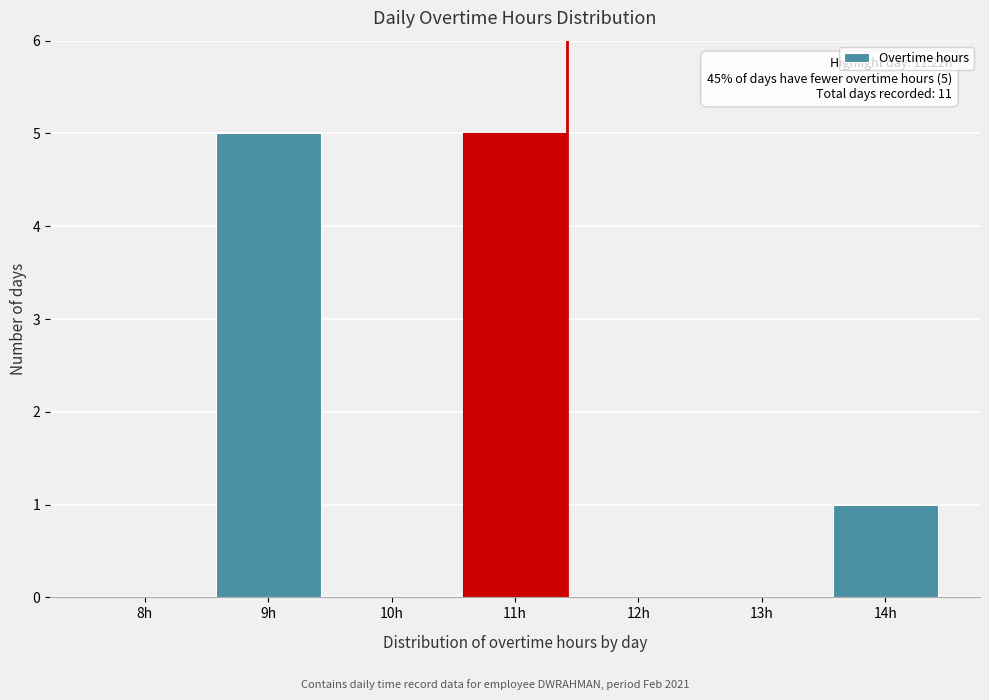

Reading right to left, what are all the values shown in this chart?

14h=1	13h=0	12h=0	11h=5	10h=0	9h=5	8h=0